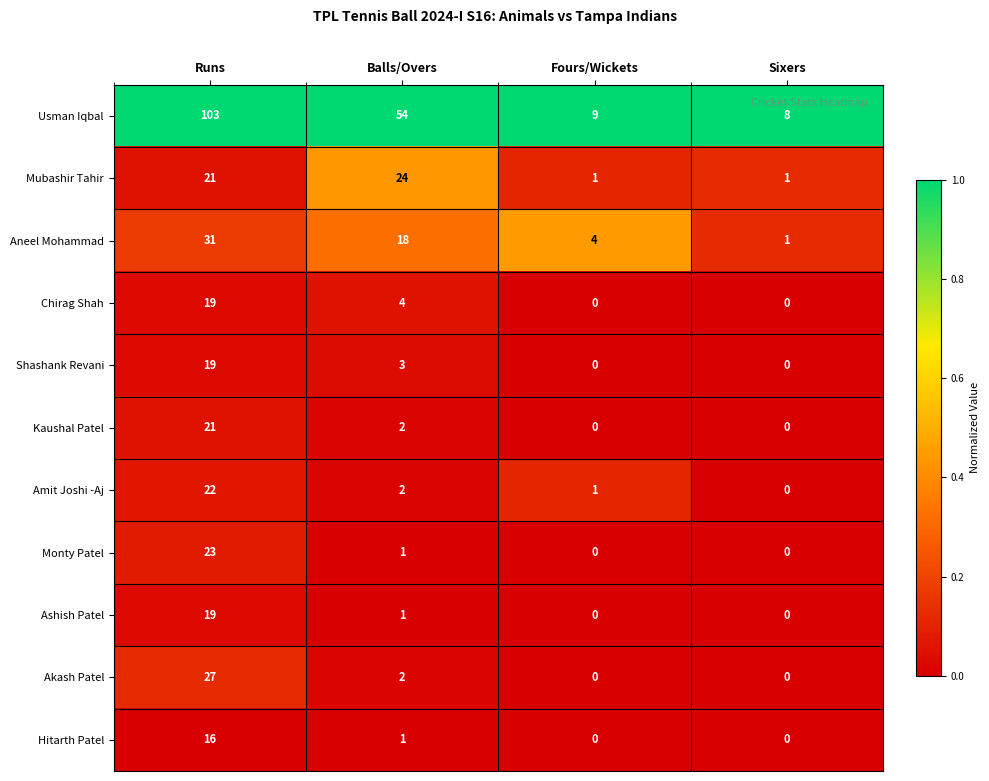

What is the sum of the Aneel Mohammad values at Balls/Overs and Fours/Wickets?

22